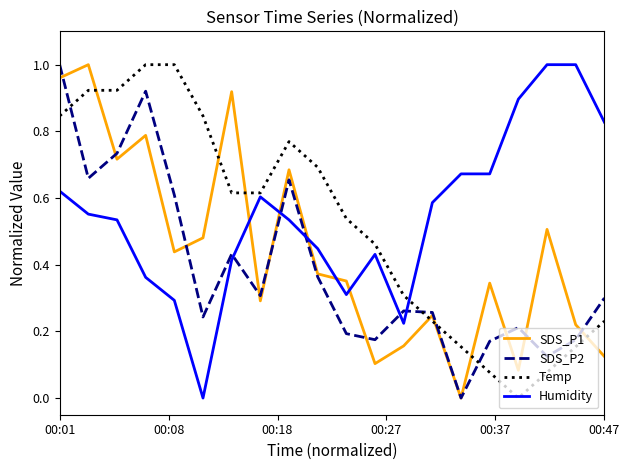

Rank the series by their average value, from highest to lowest.

Humidity, Temp, SDS_P1, SDS_P2